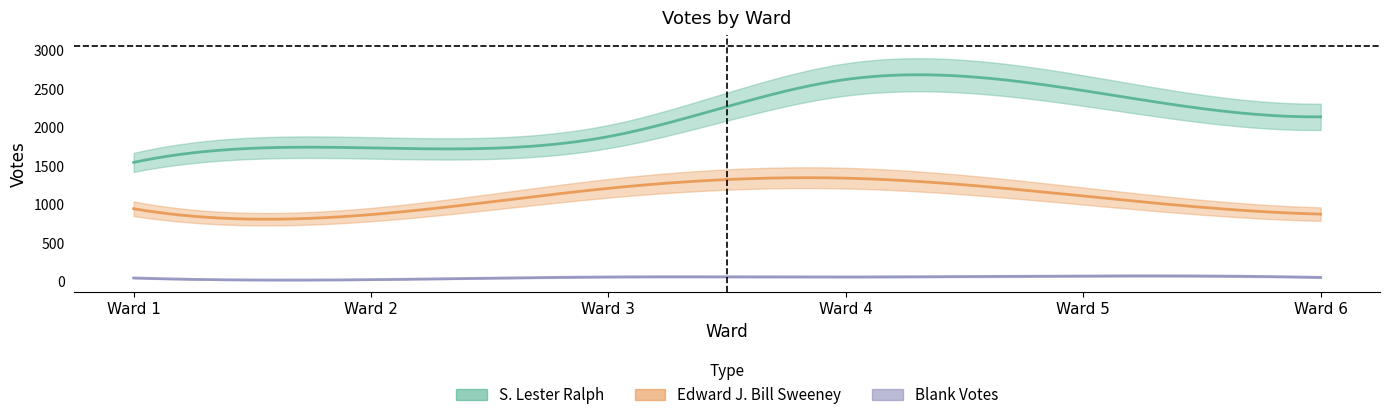

True or false: Total Votes Cast has a value of 2604 at Ward 2.

True